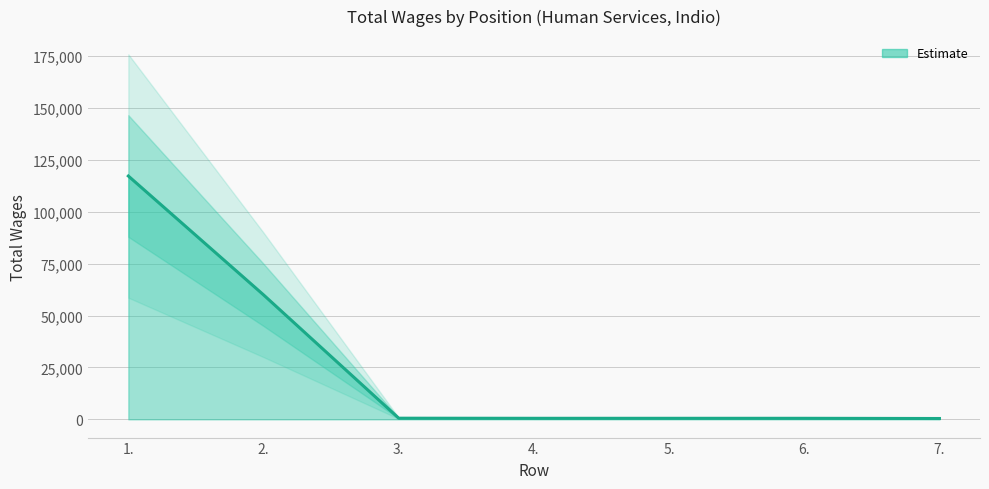

Is it true that the value at 5. is 500?

True